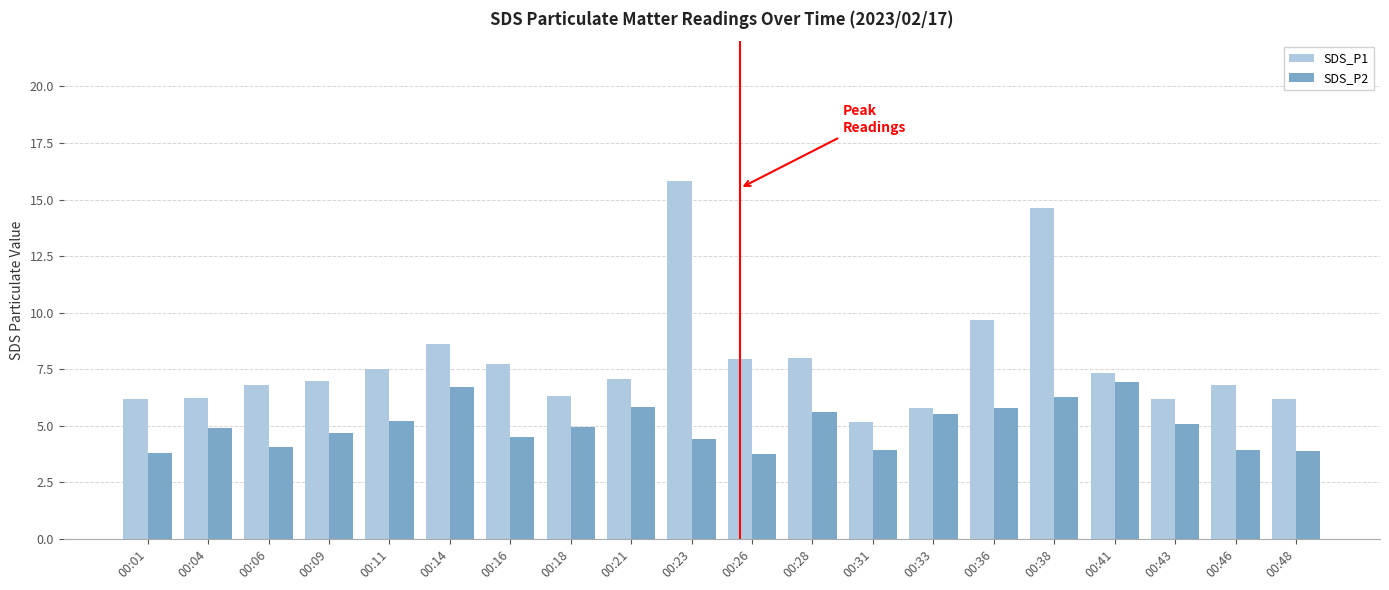

What is the maximum value for SDS_P2?

6.9